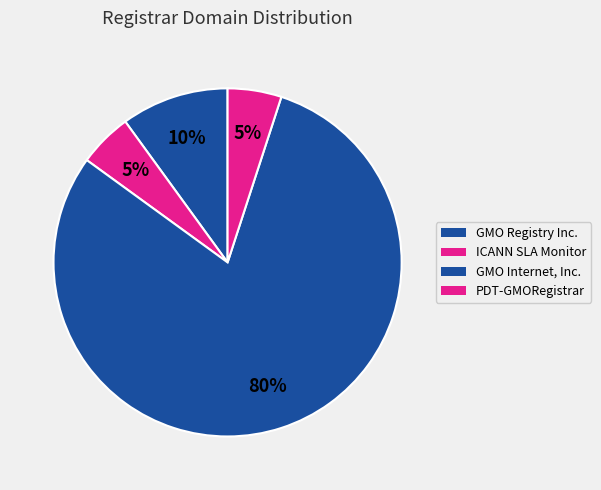

Count the number of slices in the pie.

4